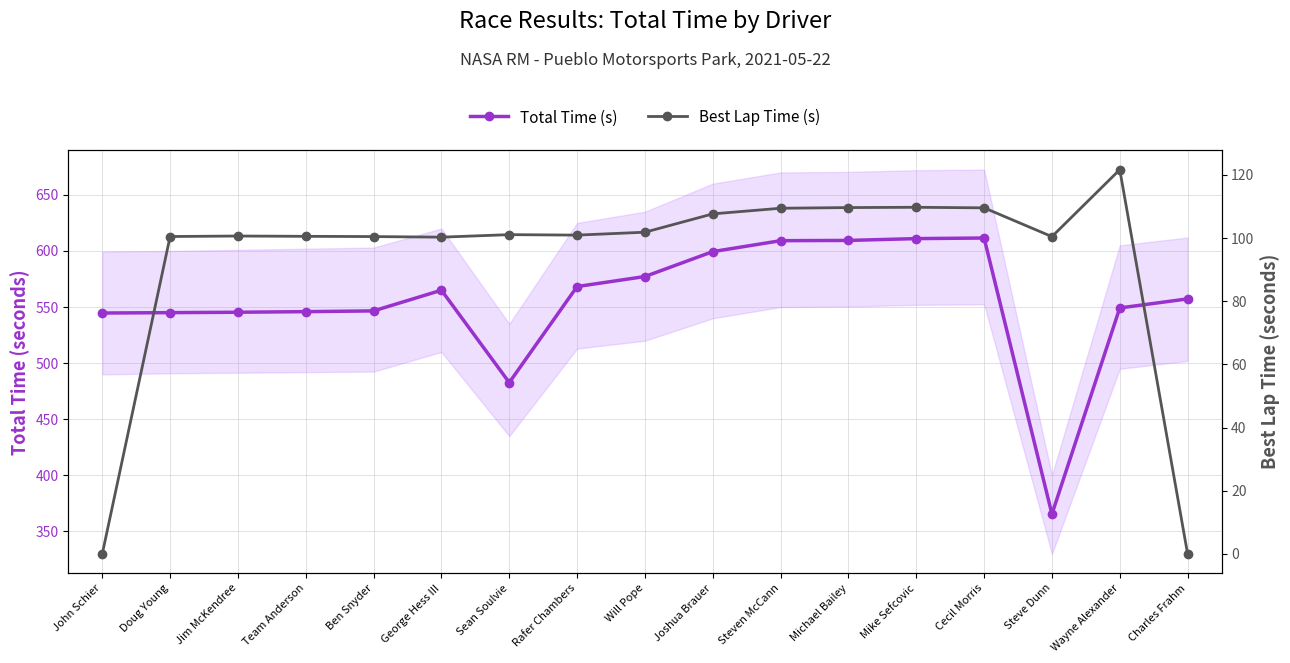

Read the Total Time (s) value at Steven McCann.

609.2